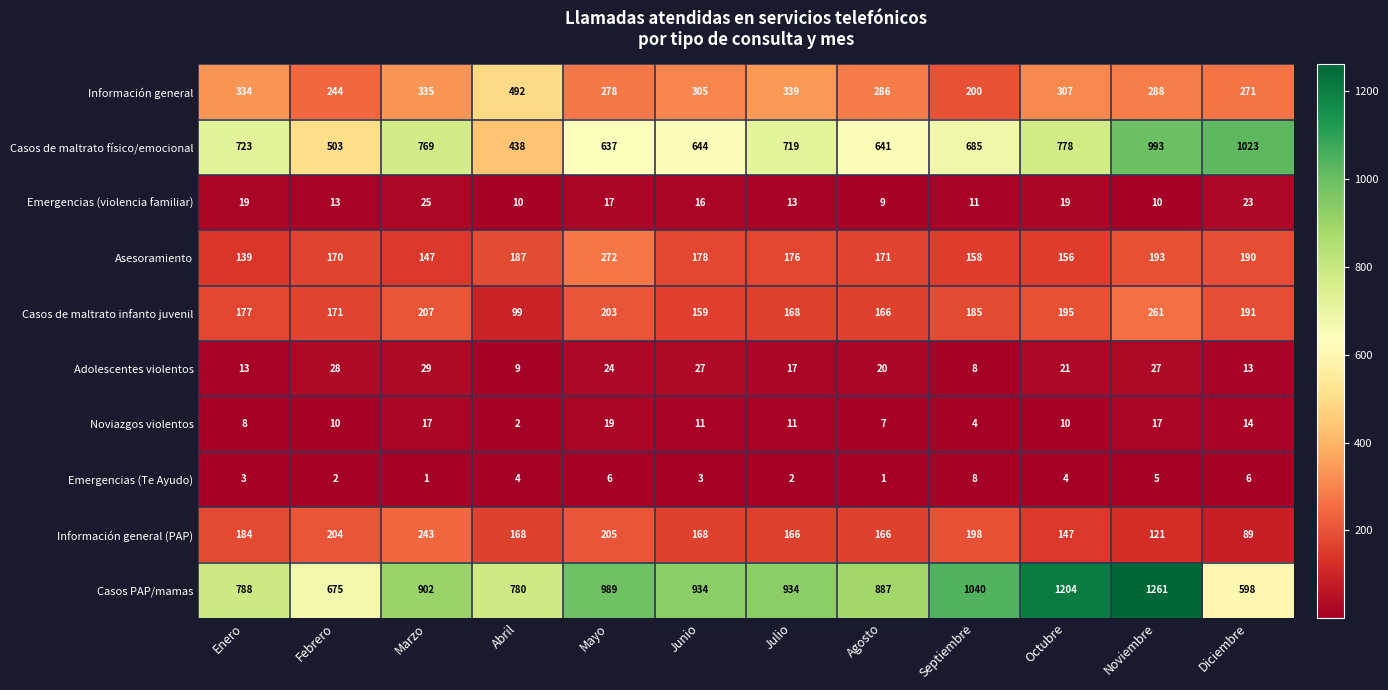

What is the smallest value displayed?

1